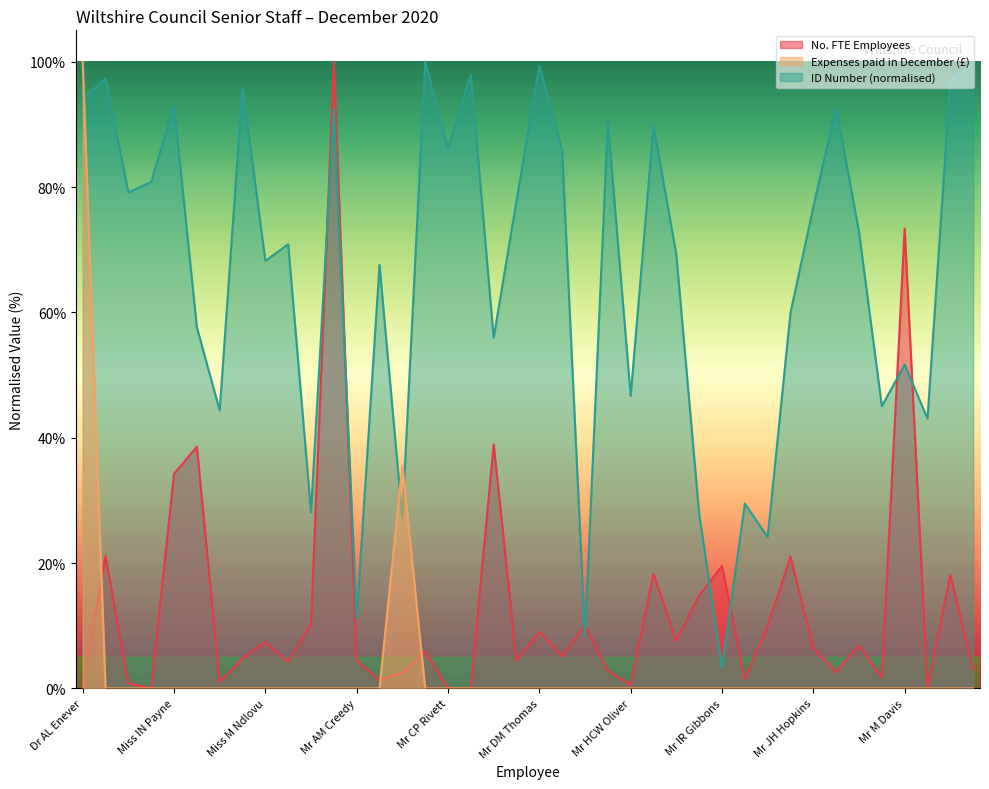

After their last crossing, which series has the higher values: ID Number or Expenses paid in month of December?

ID Number